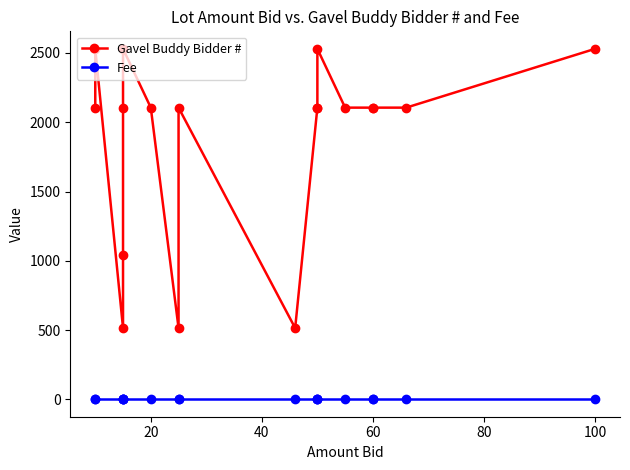

What is the value of the Gavel Buddy Bidder # point at the 9th from the left?

2105